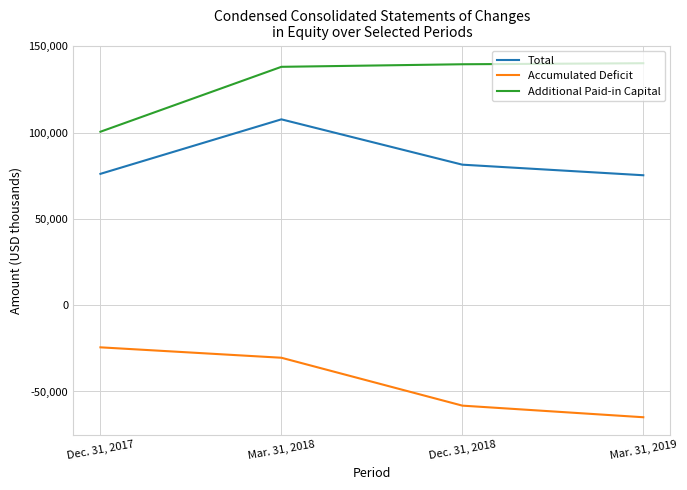

How many interior local peaks does the Total series have?

1